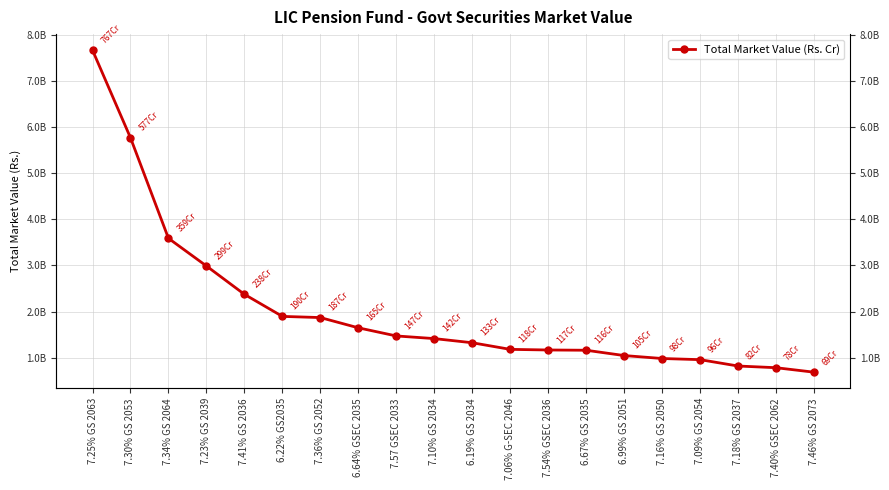

Approximately how many times larger is the value at 7.46% GS 2073 compared to 7.16% GS 2050?

0.7